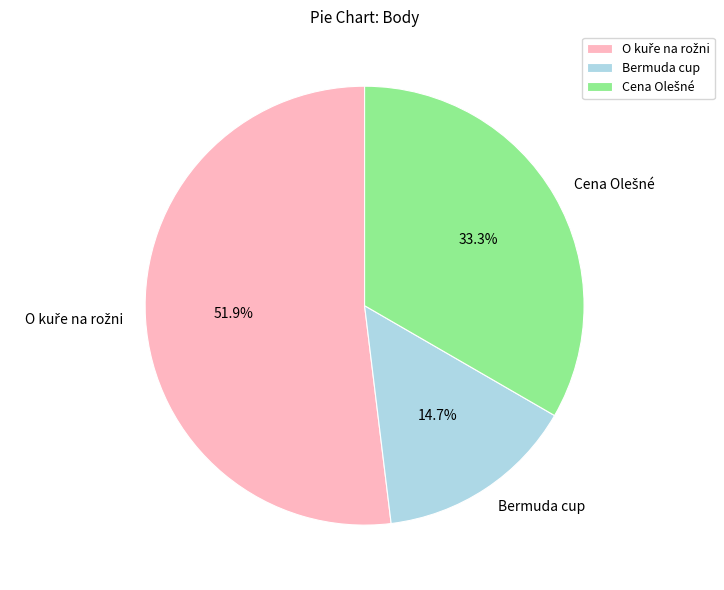

Does any single category account for the majority?

Yes